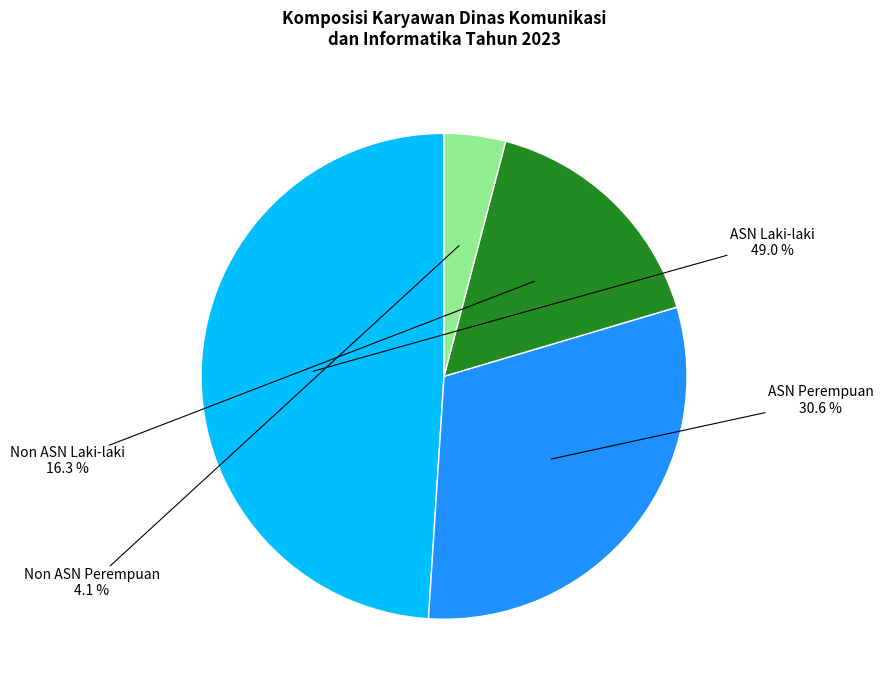

Which category has the biggest portion of the pie?

ASN Laki-laki